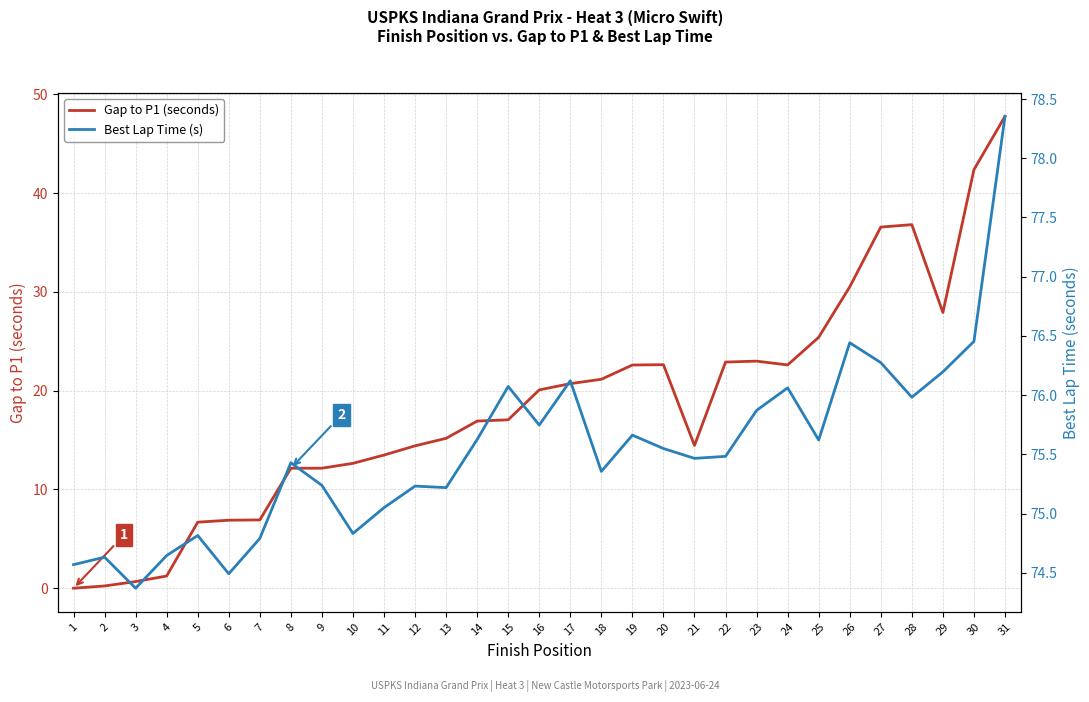

At which label is Best Lap Time (s) closest to 76?

28